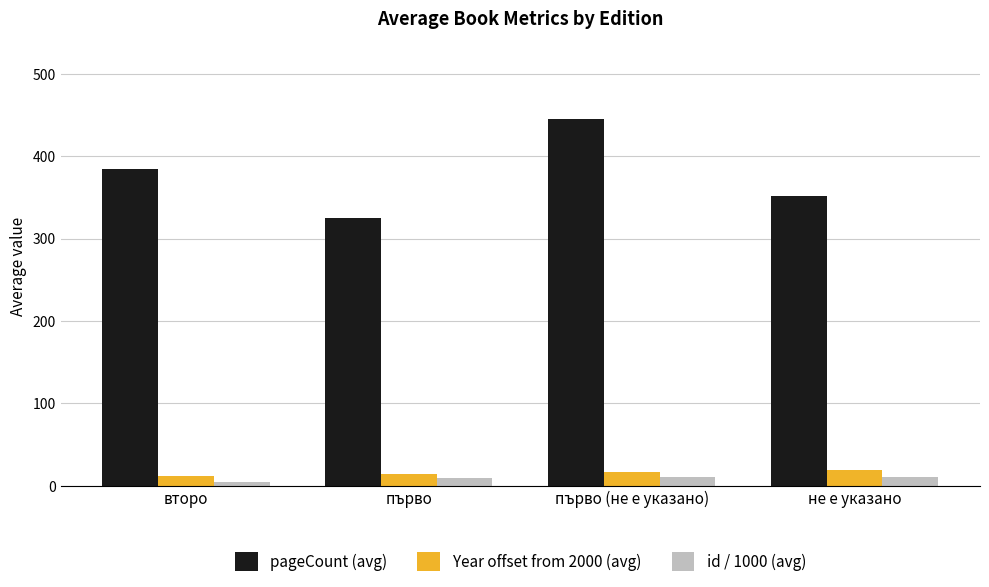

What is the value of the id / 1000 (avg) bar at the 1st from the left?

4.4